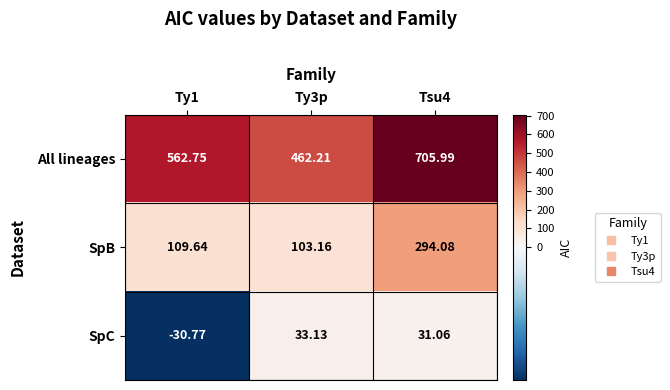

Rank the series at Ty1 from highest to lowest value.

All lineages, SpB, SpC